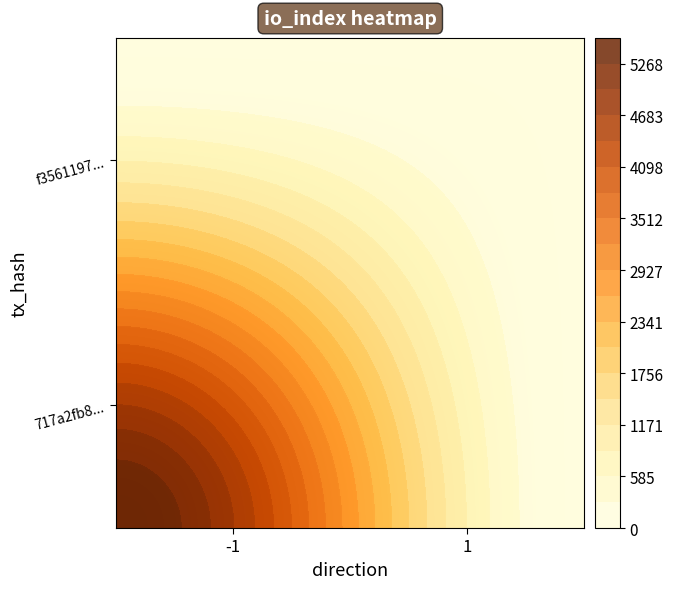

List the series in order of their overall mean, lowest first.

f3561197ad7937554b34d8e80e3aa46301f038e, 717a2fb8275ffe22228b2180053582255b30cd7